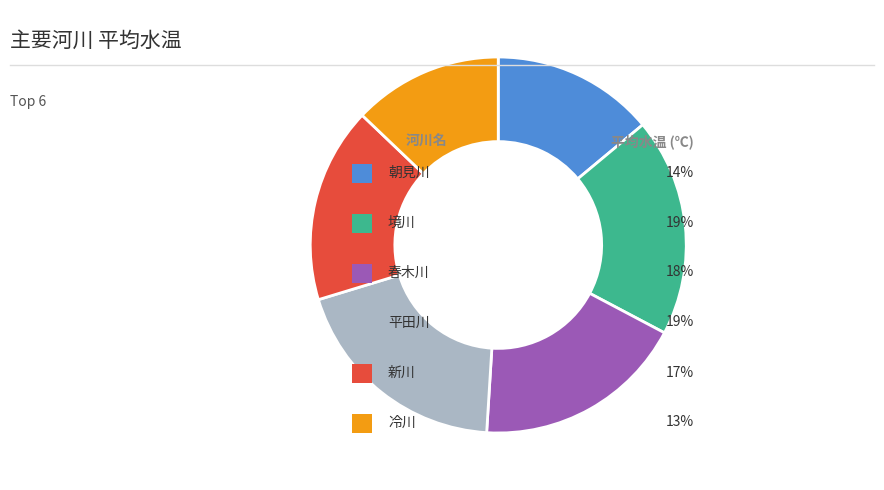

Is there any slice that represents more than half of the pie?

No